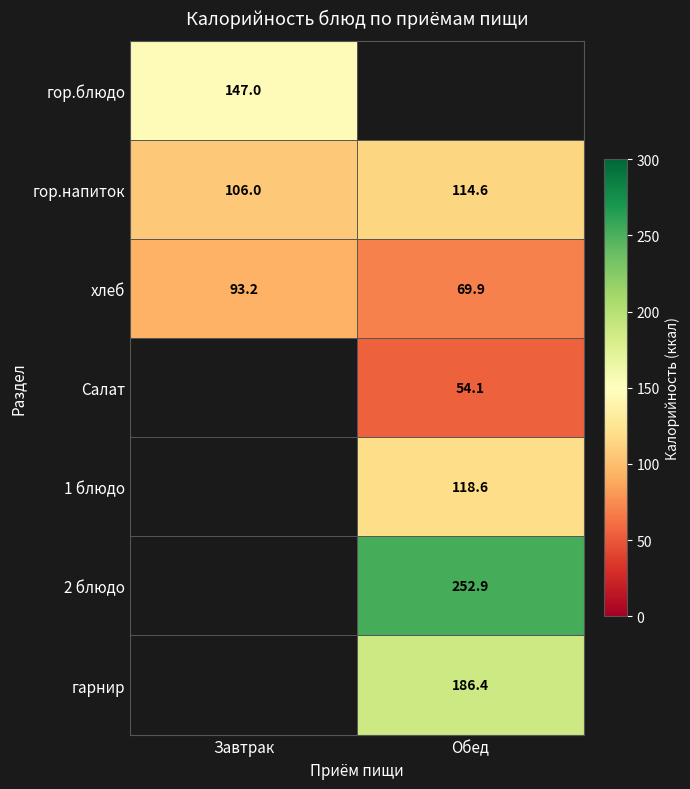

What is the greatest value displayed?

252.9